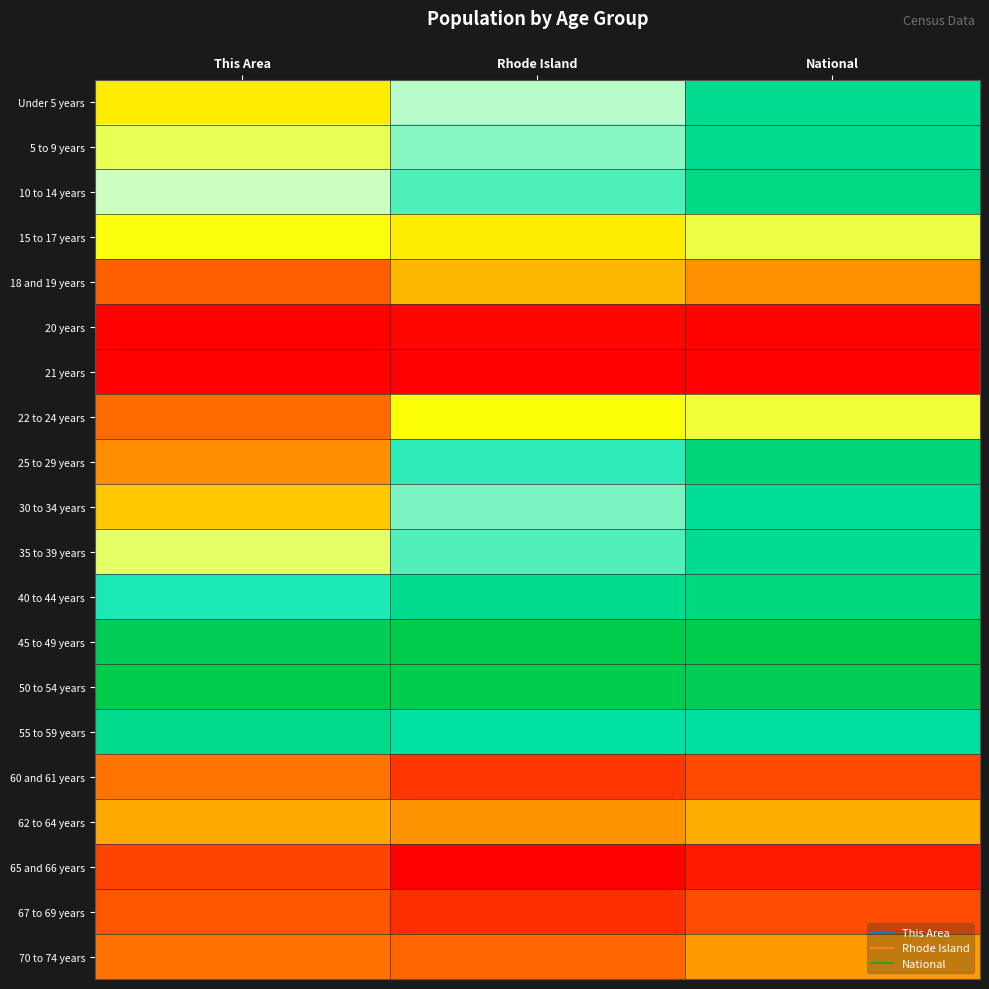

Reading left to right, transcribe all the data shown in this chart.

Under 5 years: This Area=0.4	Rhode Island=0.6	National=0.9
5 to 9 years: This Area=0.5	Rhode Island=0.7	National=0.9
10 to 14 years: This Area=0.6	Rhode Island=0.7	National=0.9
15 to 17 years: This Area=0.4	Rhode Island=0.4	National=0.5
18 and 19 years: This Area=0.2	Rhode Island=0.3	National=0.3
20 years: This Area=0.0	Rhode Island=0.0	National=0.0
21 years: This Area=0.0	Rhode Island=0.0	National=0.0
22 to 24 years: This Area=0.2	Rhode Island=0.4	National=0.5
25 to 29 years: This Area=0.3	Rhode Island=0.8	National=0.9
30 to 34 years: This Area=0.3	Rhode Island=0.7	National=0.9
35 to 39 years: This Area=0.5	Rhode Island=0.7	National=0.9
40 to 44 years: This Area=0.8	Rhode Island=0.9	National=0.9
45 to 49 years: This Area=1.0	Rhode Island=1.0	National=1.0
50 to 54 years: This Area=1.0	Rhode Island=1.0	National=1.0
55 to 59 years: This Area=0.9	Rhode Island=0.8	National=0.8
60 and 61 years: This Area=0.2	Rhode Island=0.1	National=0.2
62 to 64 years: This Area=0.3	Rhode Island=0.3	National=0.3
65 and 66 years: This Area=0.1	Rhode Island=0.0	National=0.1
67 to 69 years: This Area=0.2	Rhode Island=0.1	National=0.2
70 to 74 years: This Area=0.2	Rhode Island=0.2	National=0.3